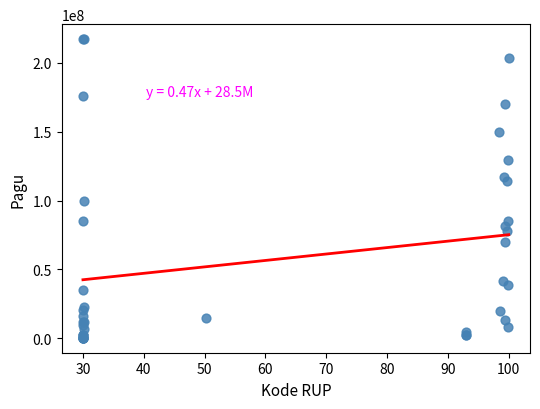

What Y value in the scatter plot is closest to 108830000?

114296000